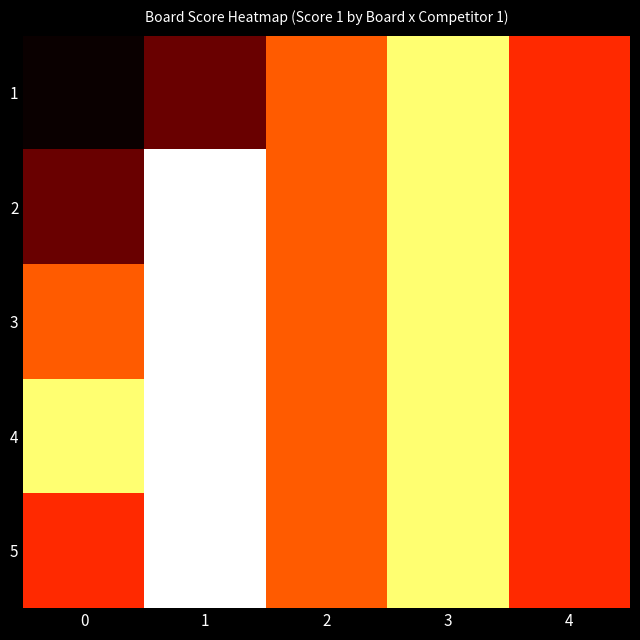

Reading left to right, extract all data points from this chart.

1: 0=4	1=6	2=11	3=16	4=10
2: 0=6	1=18	2=11	3=16	4=10
3: 0=11	1=18	2=11	3=16	4=10
4: 0=16	1=18	2=11	3=16	4=10
5: 0=10	1=18	2=11	3=16	4=10